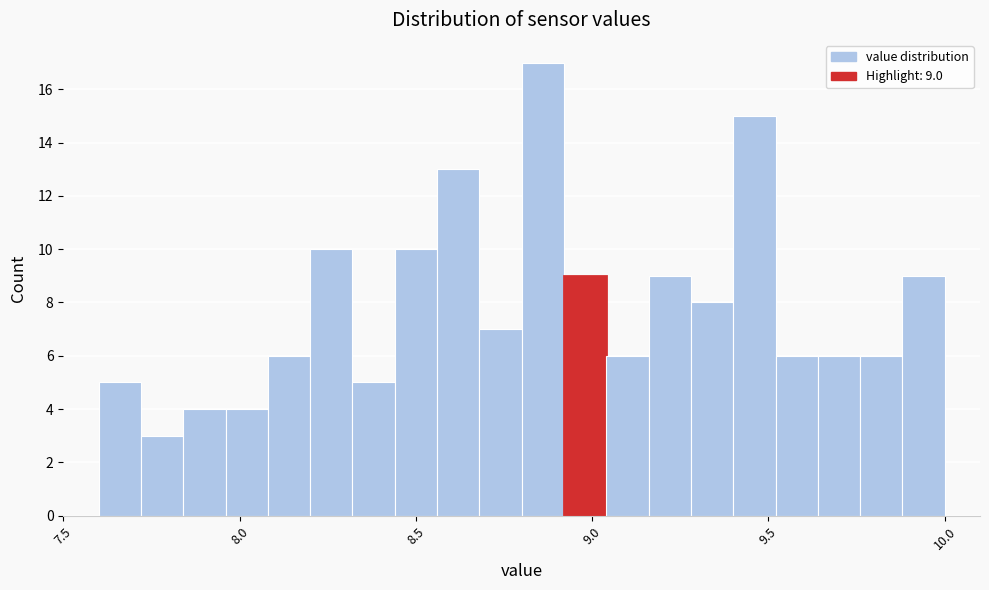

Read against the x-axis, roughly where is the centre of the tallest bar?

8.85